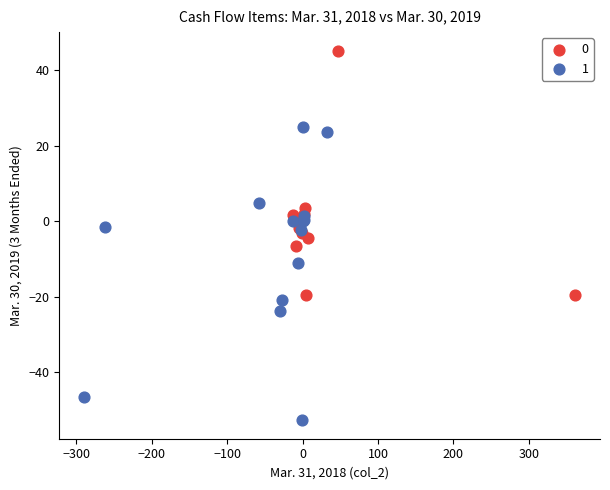

Which series contains the lowest Y value?

1